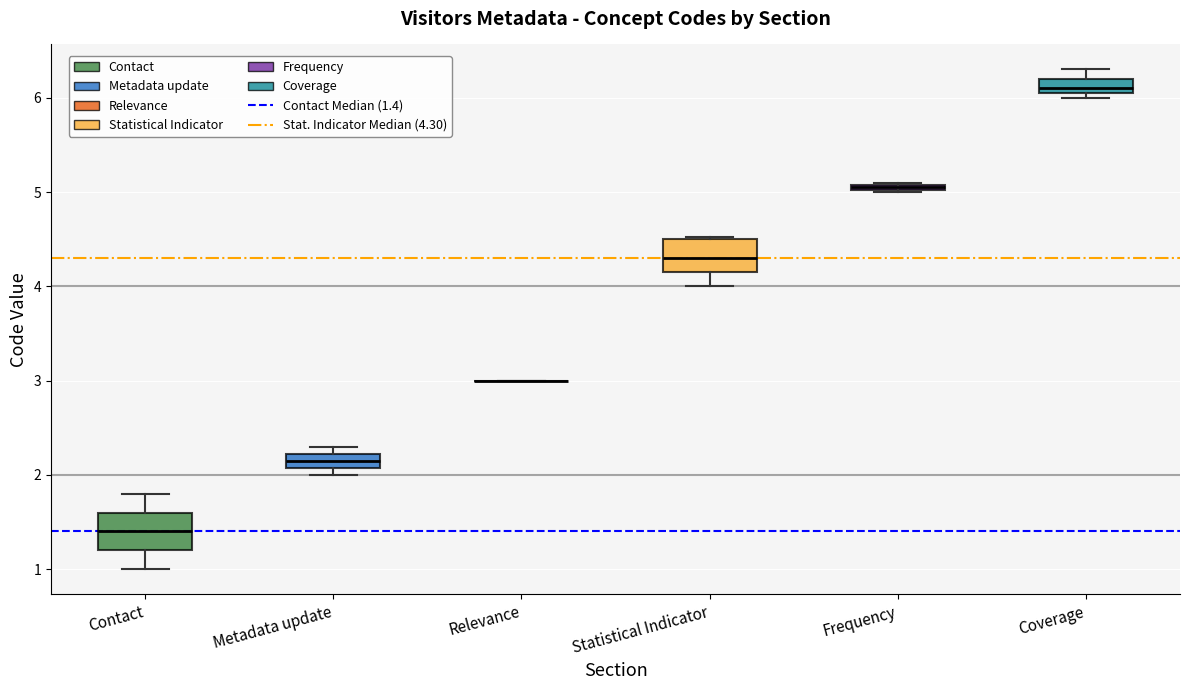

Where is the upper edge of the box for Frequency on the y-axis? The values are not printed on the chart, so give them approximately, as read against the axis.

5.1